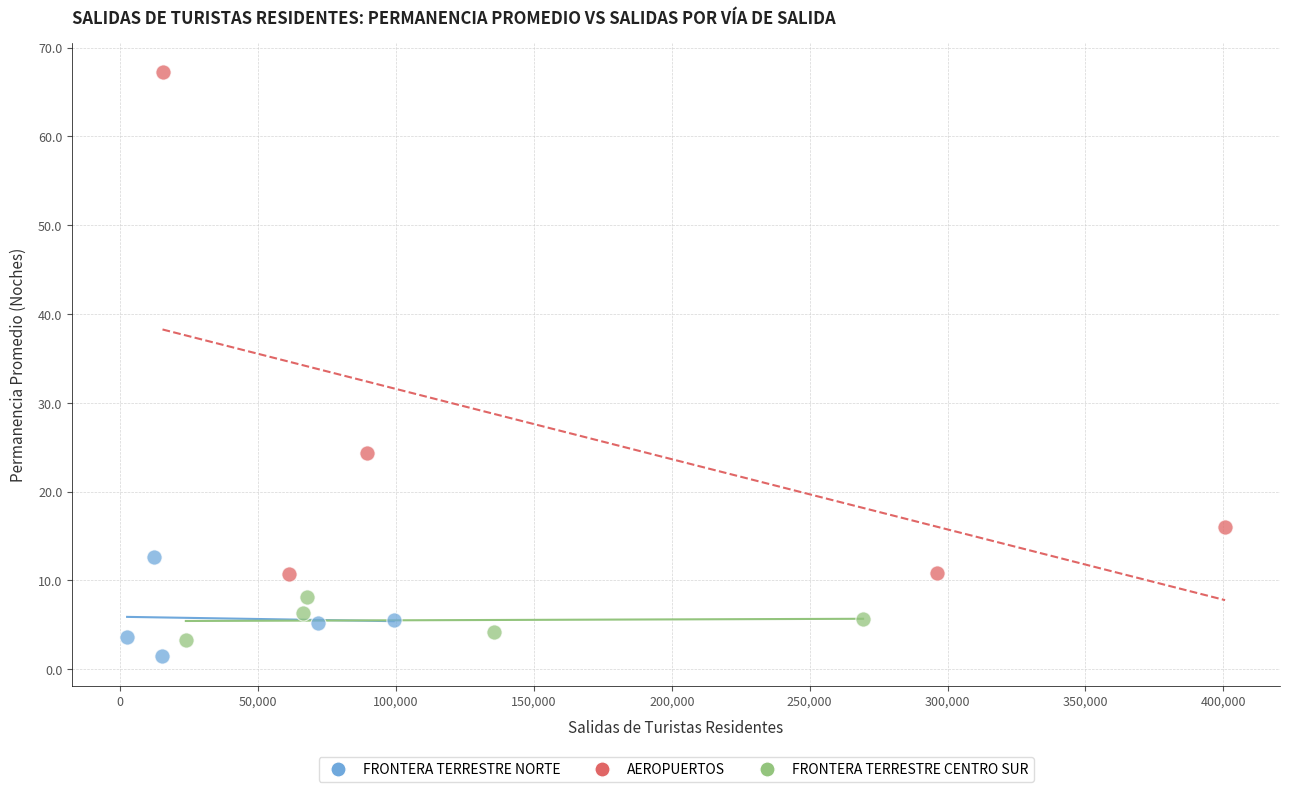

Which series has the widest spread of Y values?

AEROPUERTOS